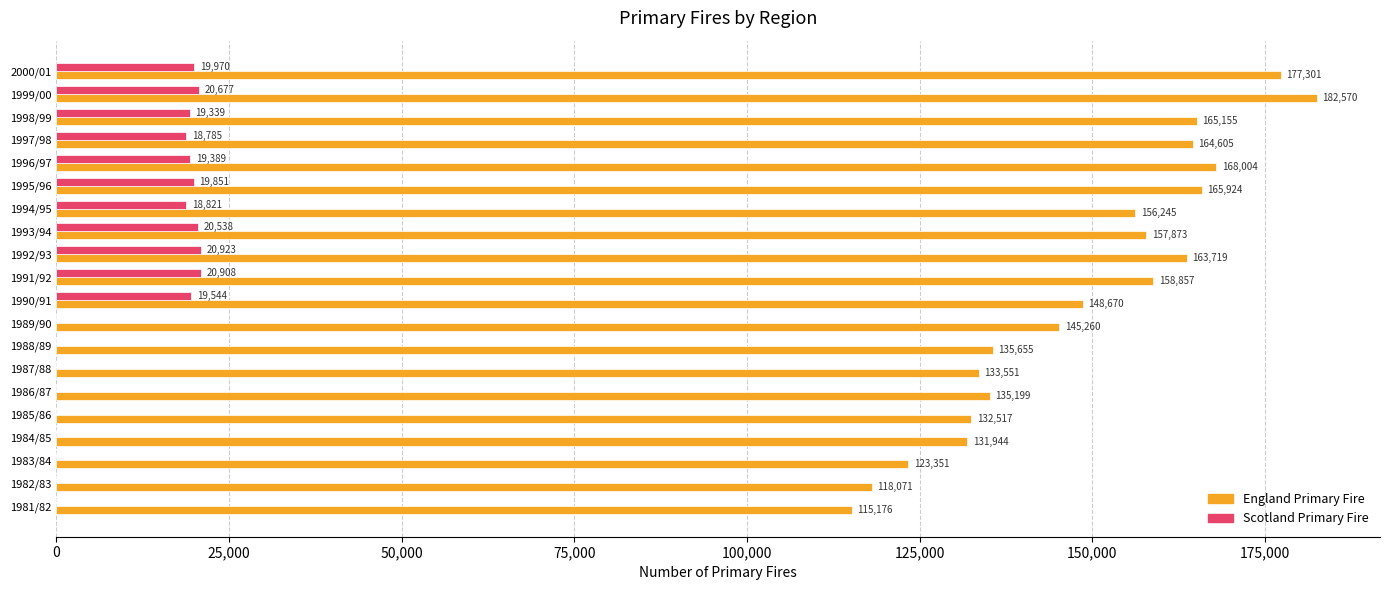

Between 1982/83 and 1986/87, which series saw the biggest shift?

England Primary Fire